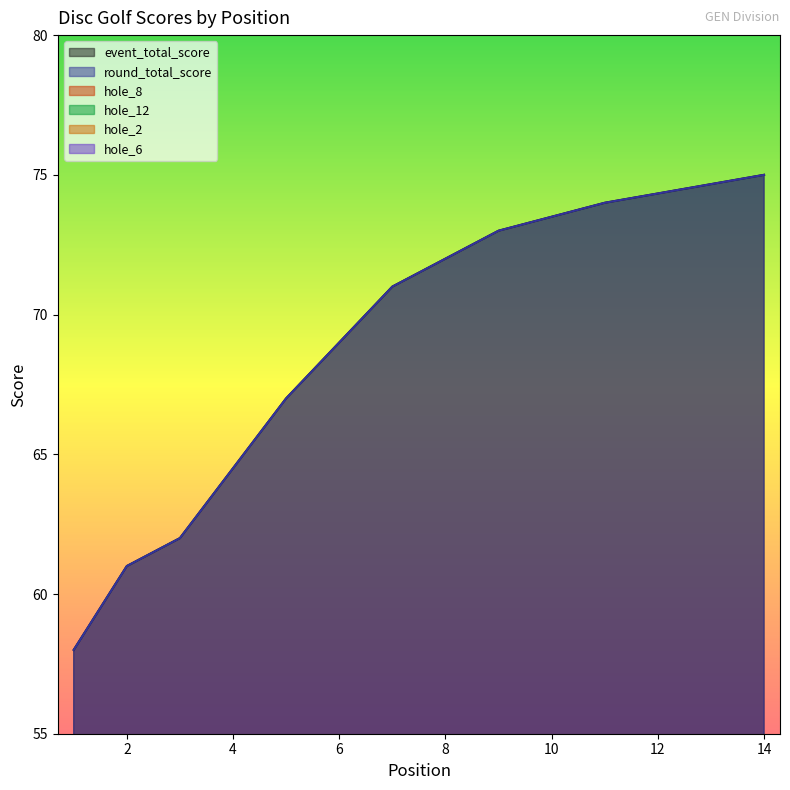

What is the lowest value of the hole_8 series?

2